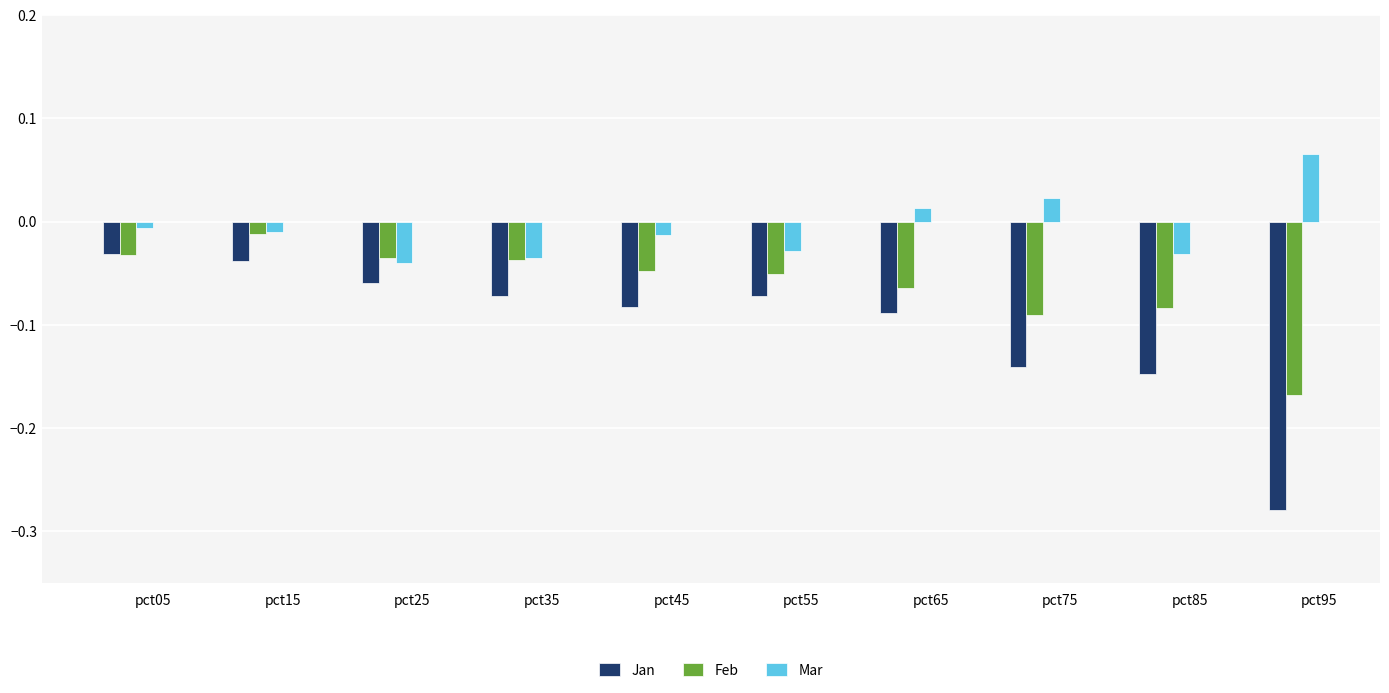

How many distinct data groups are displayed?

3